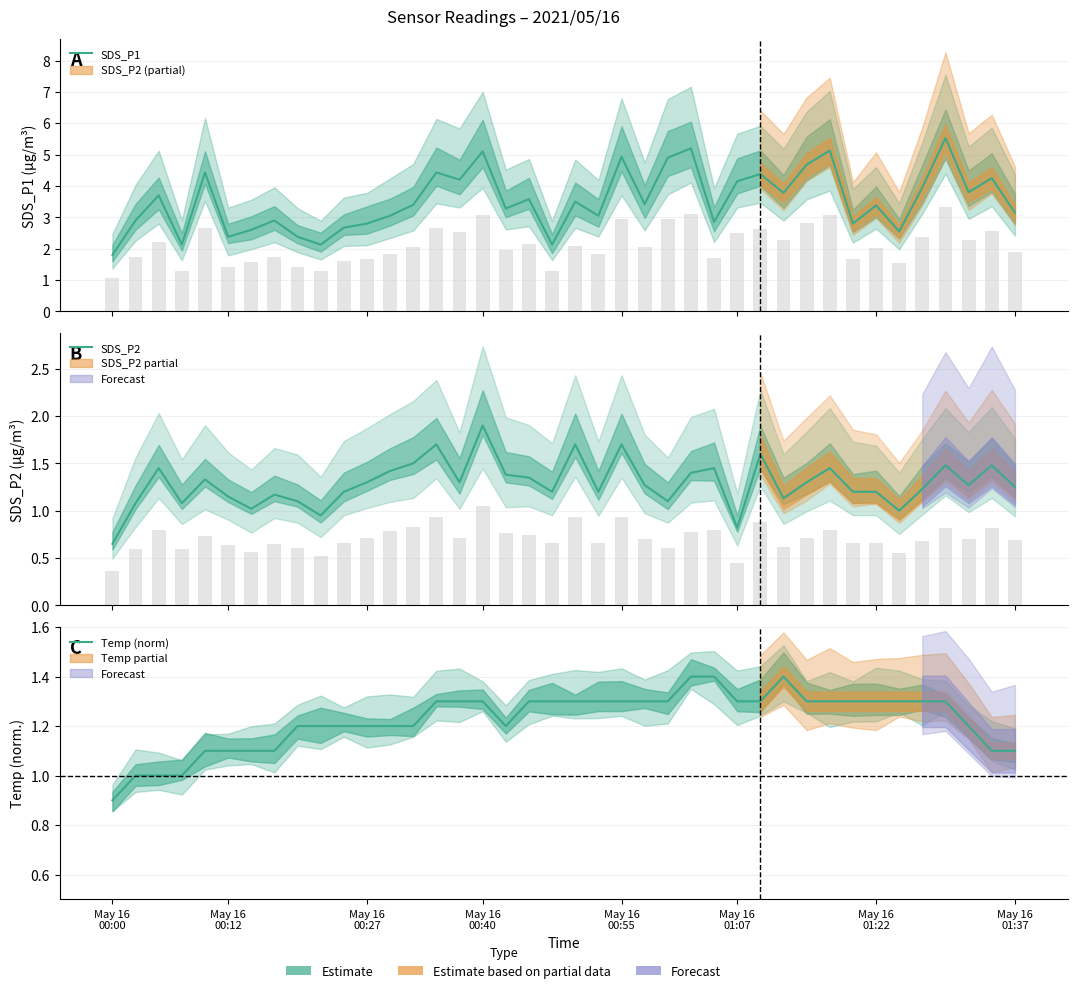

Count the number of data series in this chart.

3